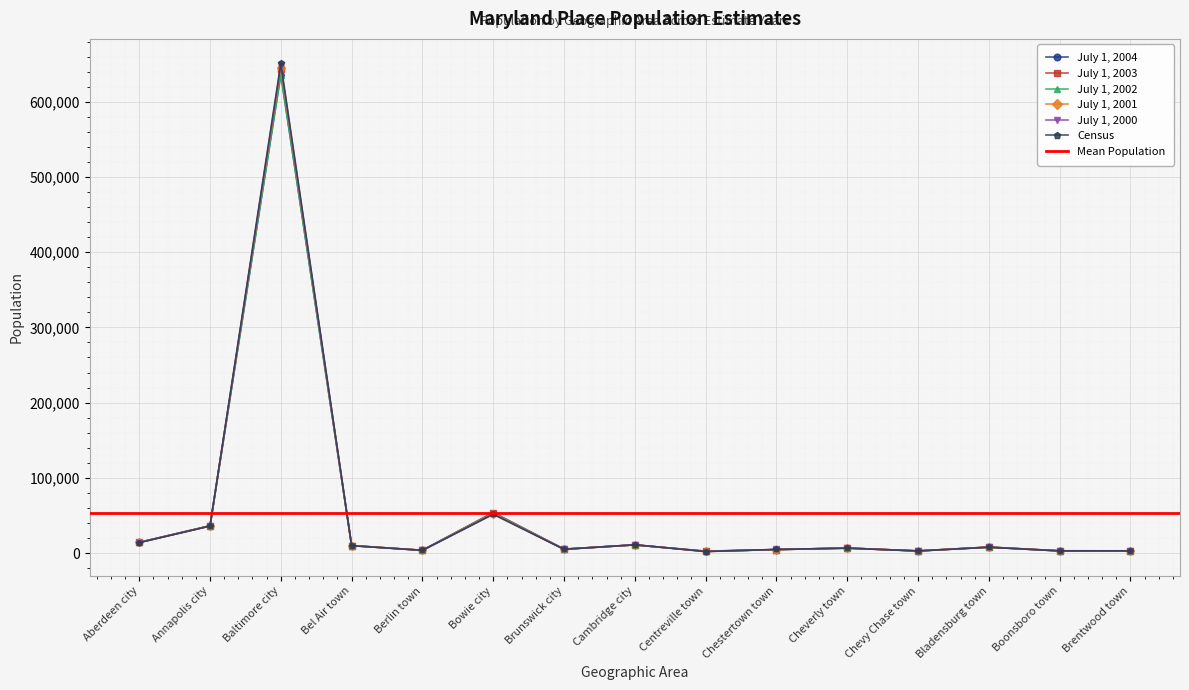

What is the label of the 1st point from the left?

Aberdeen city